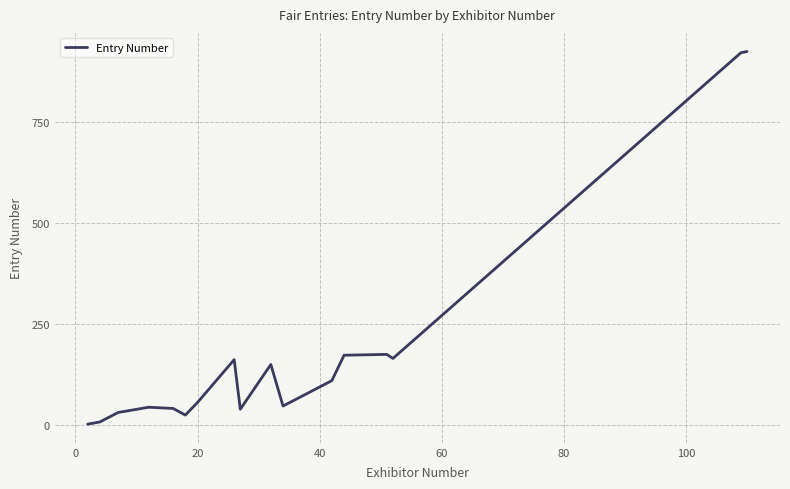

What is the greatest value displayed?

925.0